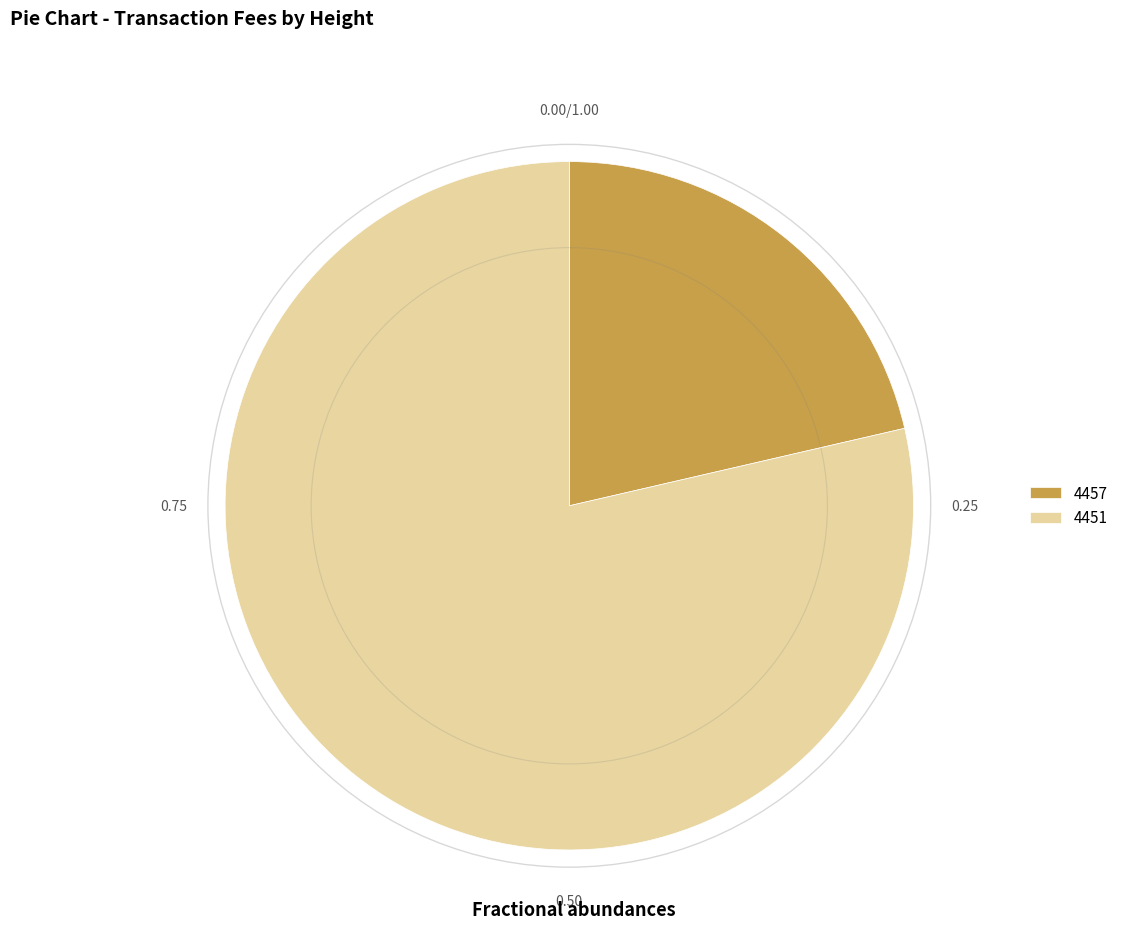

Count the number of slices in the pie.

2